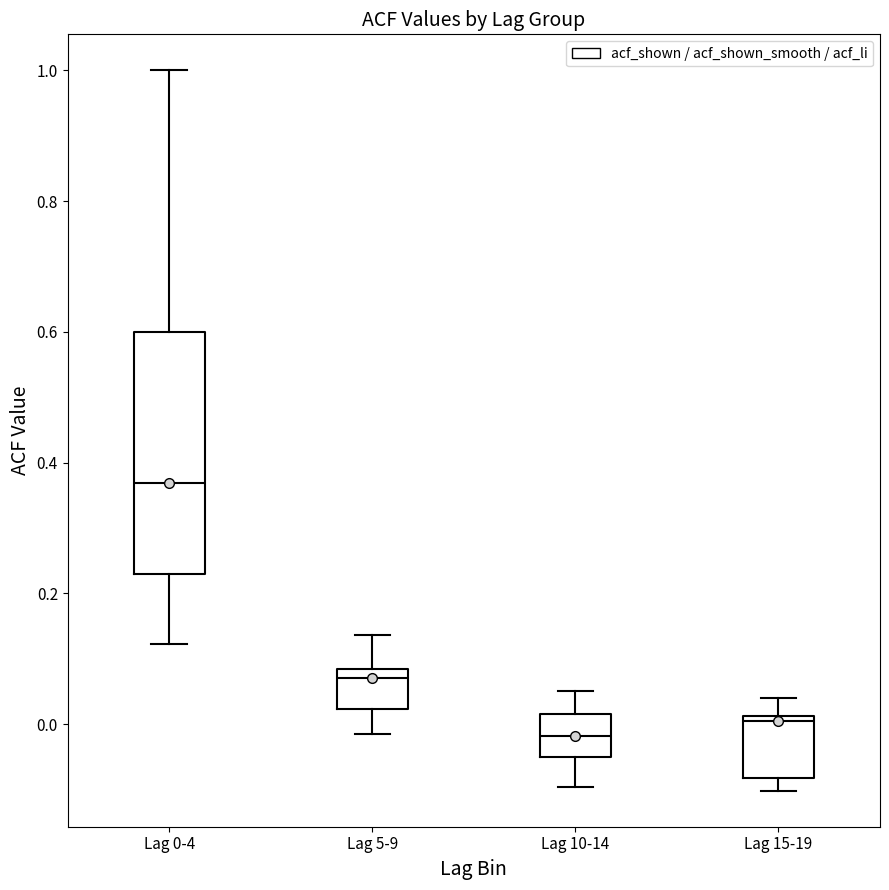

Reading left to right, read every box against the y-axis: the position of its median line, the range the box covers, and the ends of its whiskers. The values are not printed on the chart, so give them approximately, as read against the axis.

Lag 0-4: median 0.36, box 0.22 to 0.60, whiskers 0.12 to 1.00
Lag 5-9: median 0.08 (just below the box's upper edge), box 0.02 to 0.08, whiskers -0.02 to 0.14
Lag 10-14: median -0.02, box -0.06 to 0.02, whiskers -0.10 to 0.06
Lag 15-19: median 0.00, box -0.08 to 0.02, whiskers -0.10 to 0.04